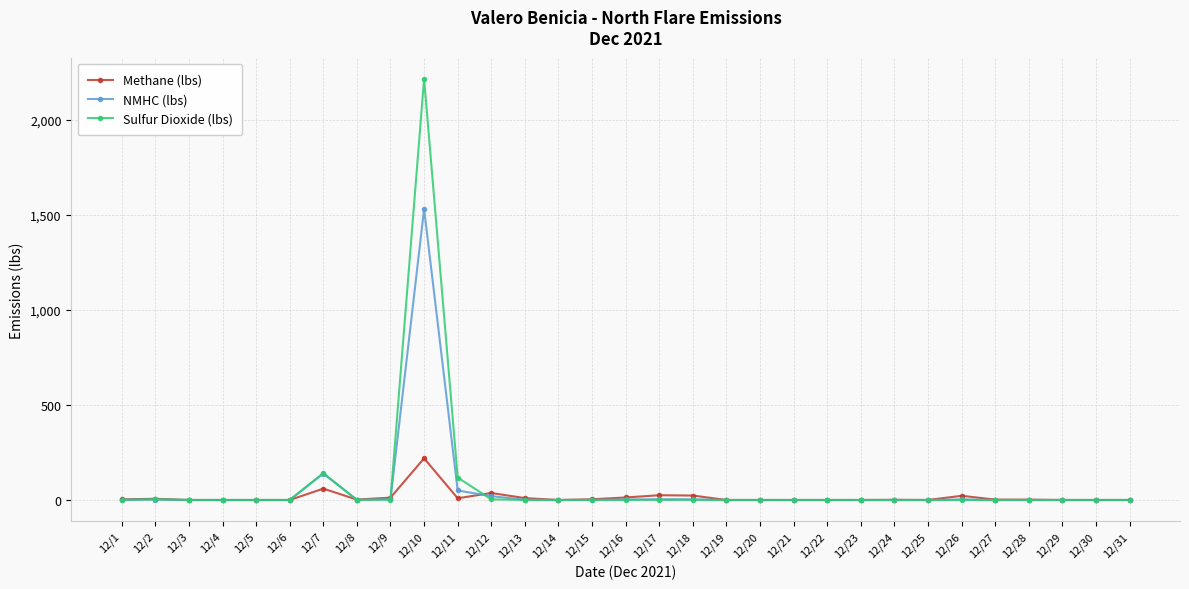

True or false: Methane (lbs) has more than 2 interior local peaks.

True